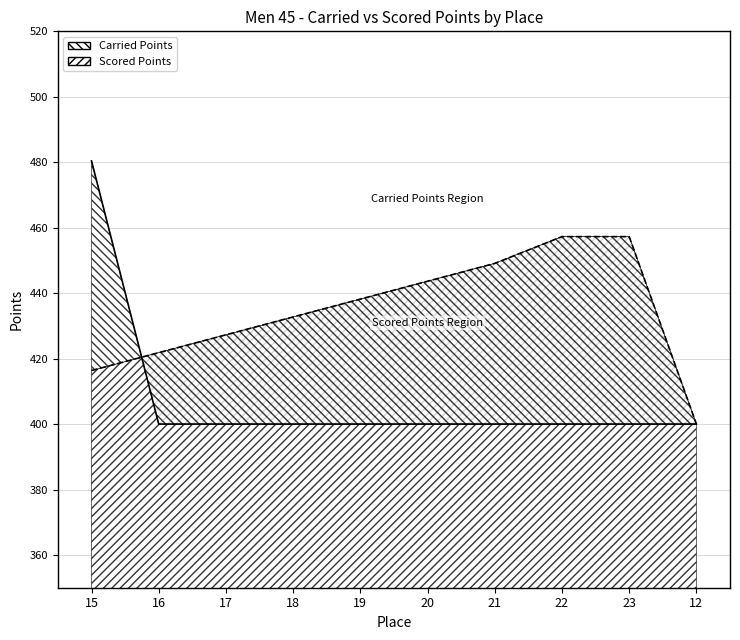

At which category does the chart reach its peak across all series?

15